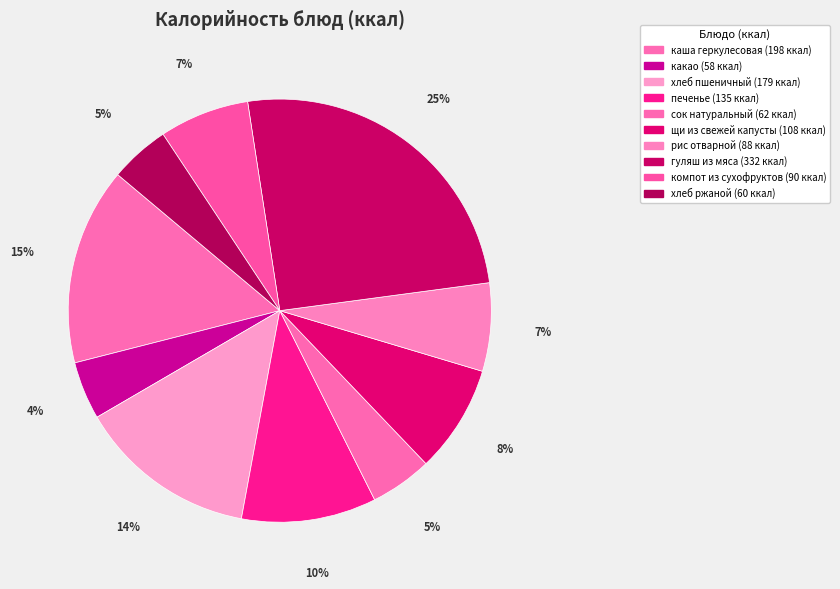

To the nearest percent, what is the combined percentage of рис отварной and каша геркулесовая?

22%